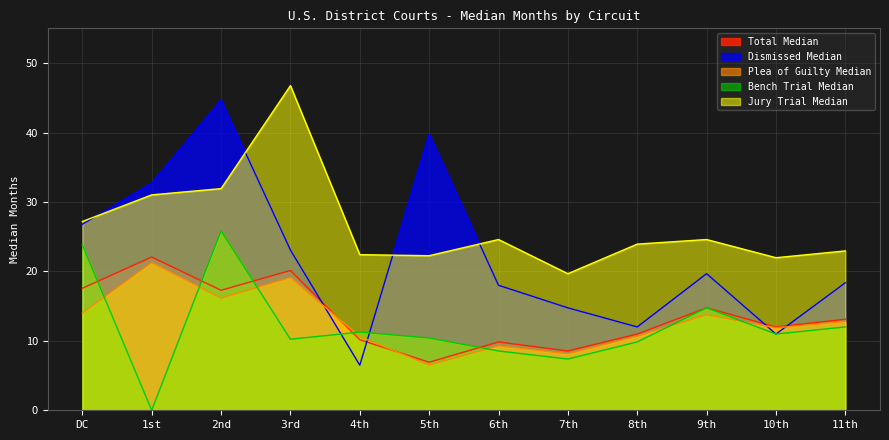

Which series has the largest range (max minus min)?

Dismissed Median